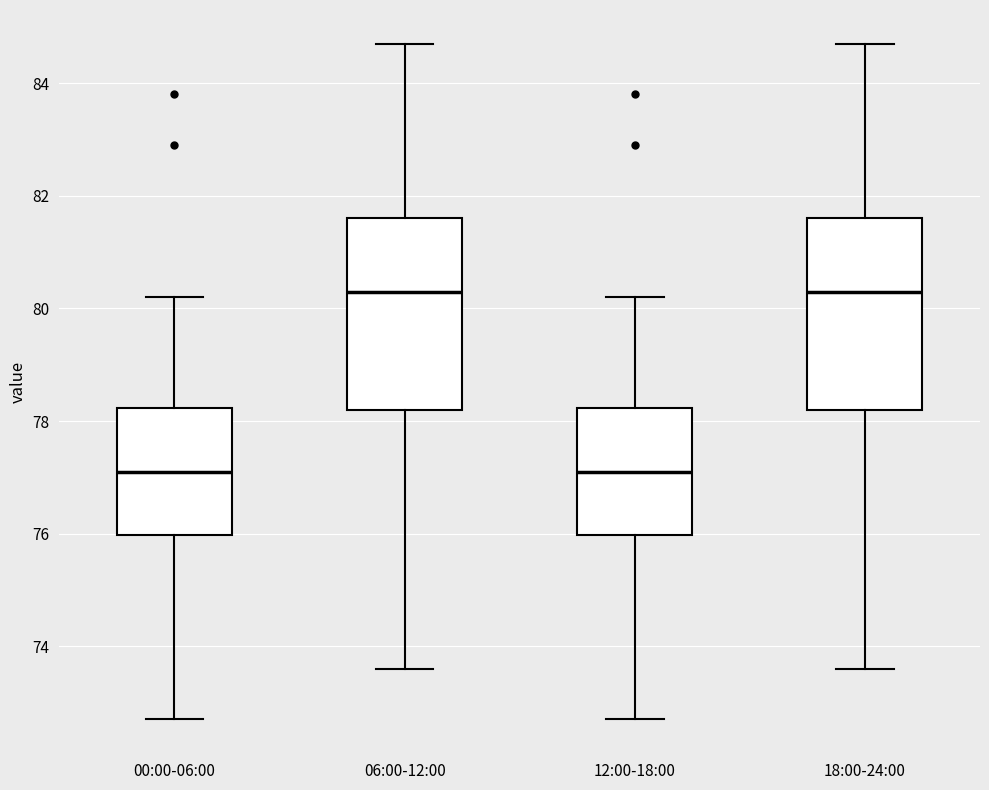

Reading left to right, read every box against the y-axis: the position of its median line, the range the box covers, and the ends of its whiskers. The values are not printed on the chart, so give them approximately, as read against the axis.

00:00-06:00: median 77.2, box 76.0 to 78.2, whiskers 72.8 to 80.2
06:00-12:00: median 80.4, box 78.2 to 81.6, whiskers 73.6 to 84.8
12:00-18:00: median 77.2, box 76.0 to 78.2, whiskers 72.8 to 80.2
18:00-24:00: median 80.4, box 78.2 to 81.6, whiskers 73.6 to 84.8